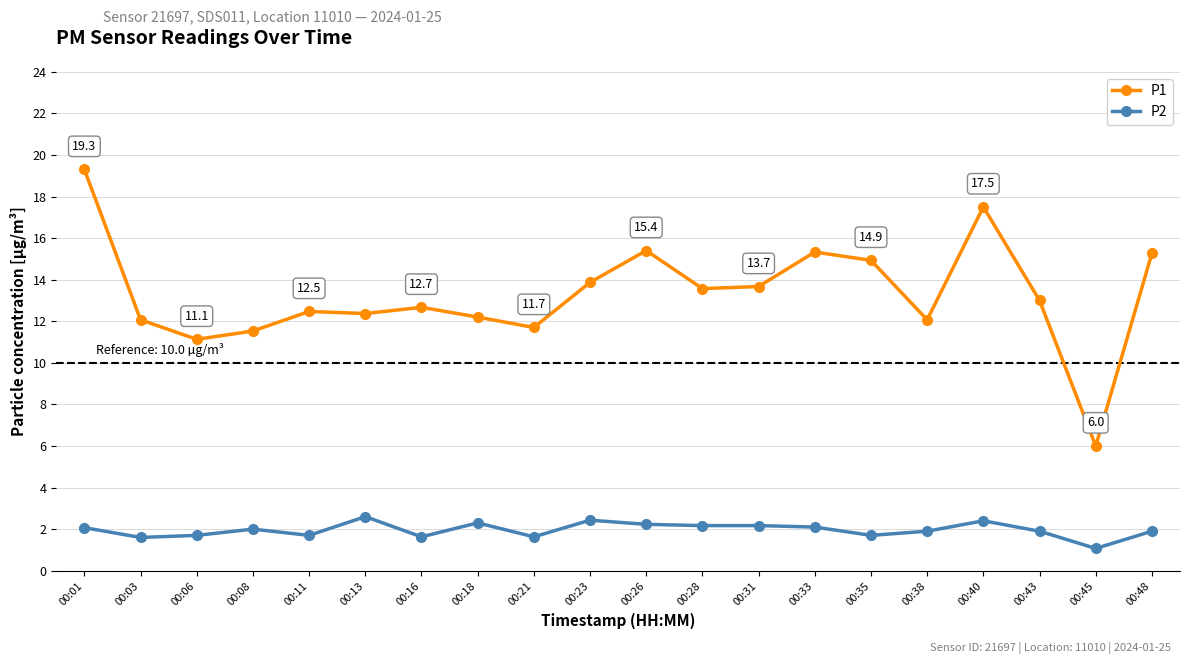

True or false: P2 has a value of 1.9 at 00:43.

True